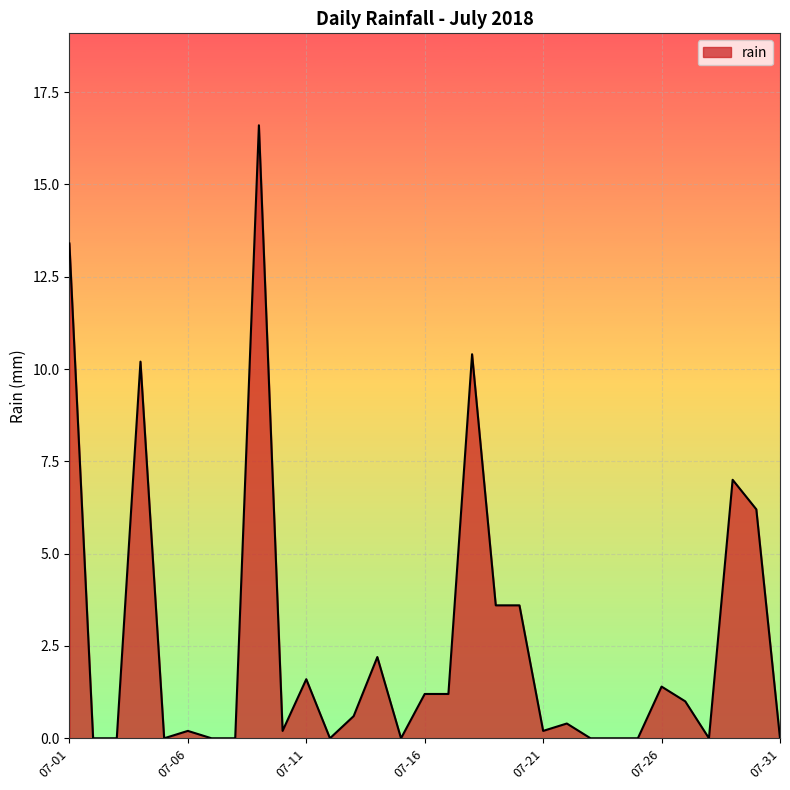

What is the difference between the maximum and minimum values?

16.6